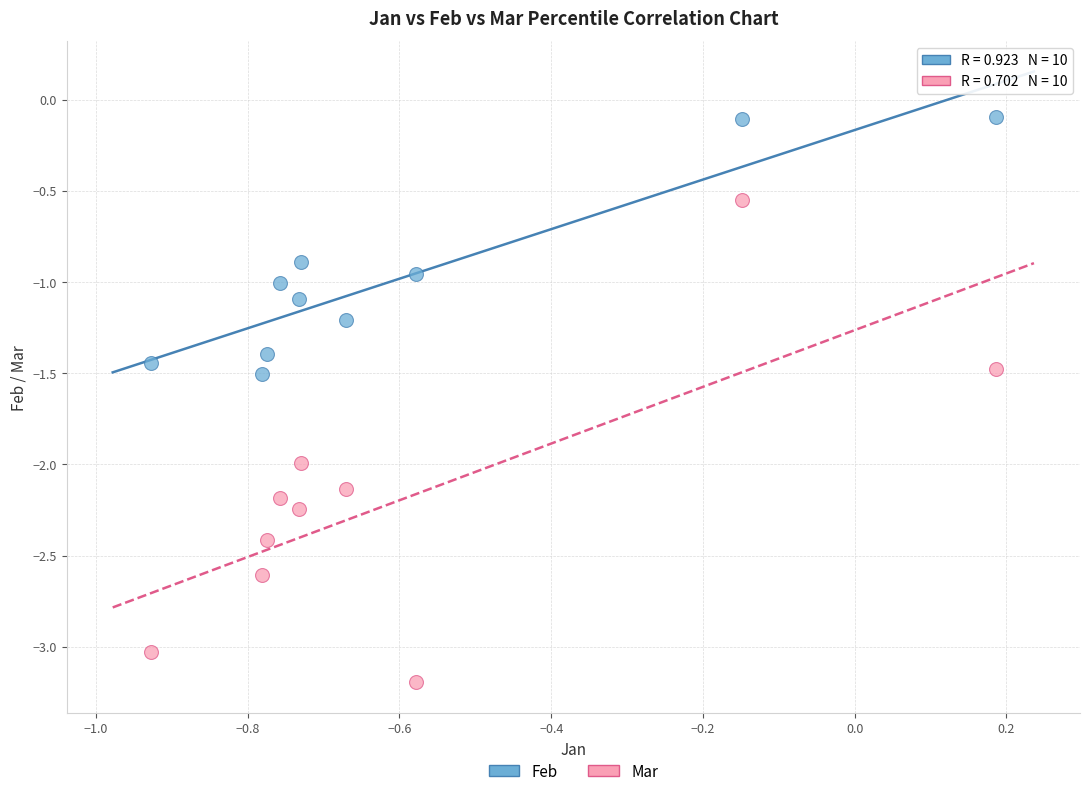

What is the X range (max minus min) for the scatter plot?

1.1